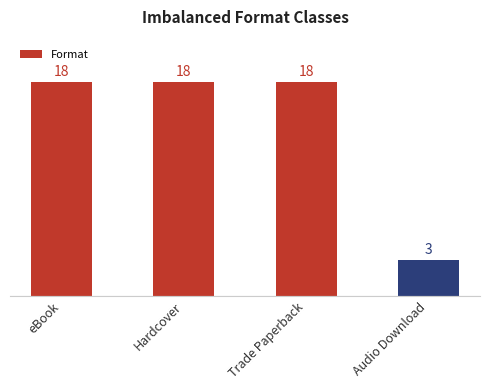

How many bars are there in total?

4